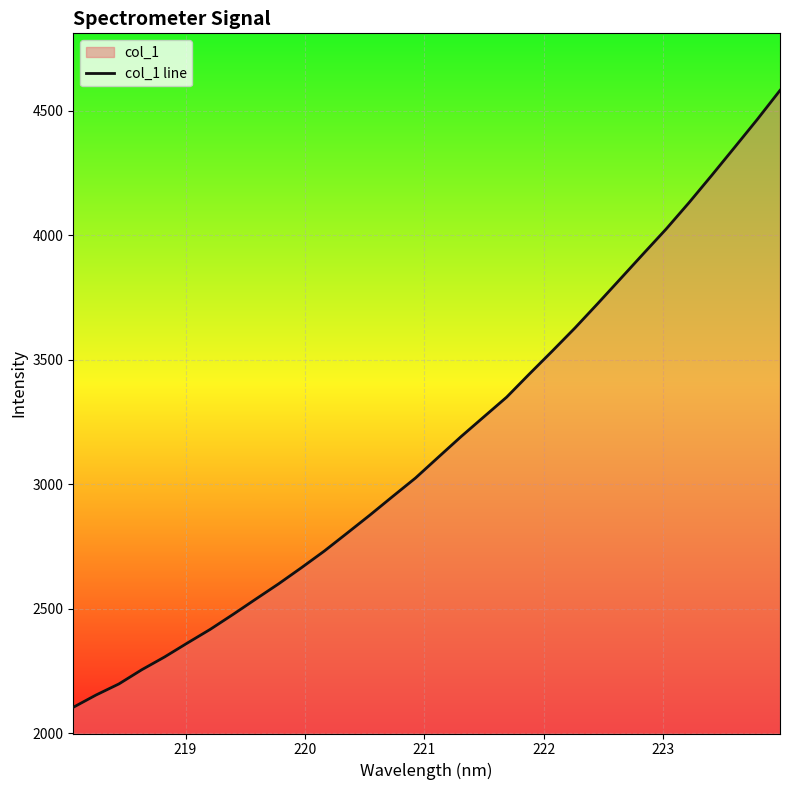

What is the greatest value displayed?

4580.8